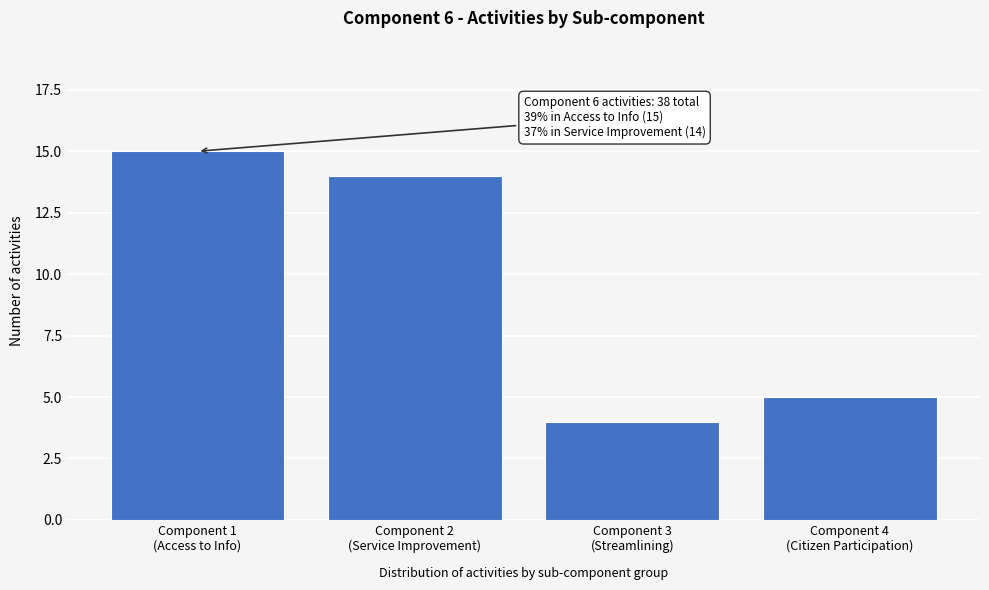

Reading left to right, what are all the values shown in this chart?

15	14	4	5